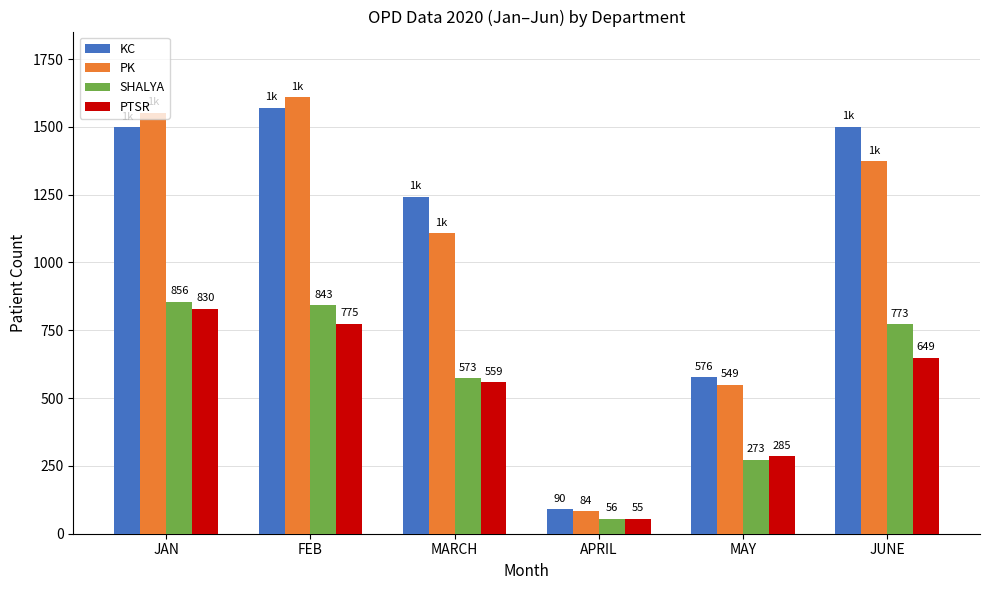

What is the value of the PK bar at the 2nd from the left?

1610